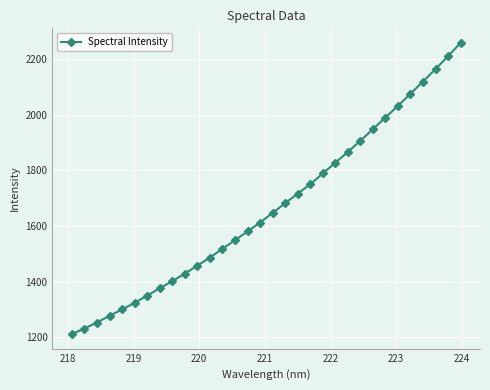

What is the greatest value displayed?

2257.1